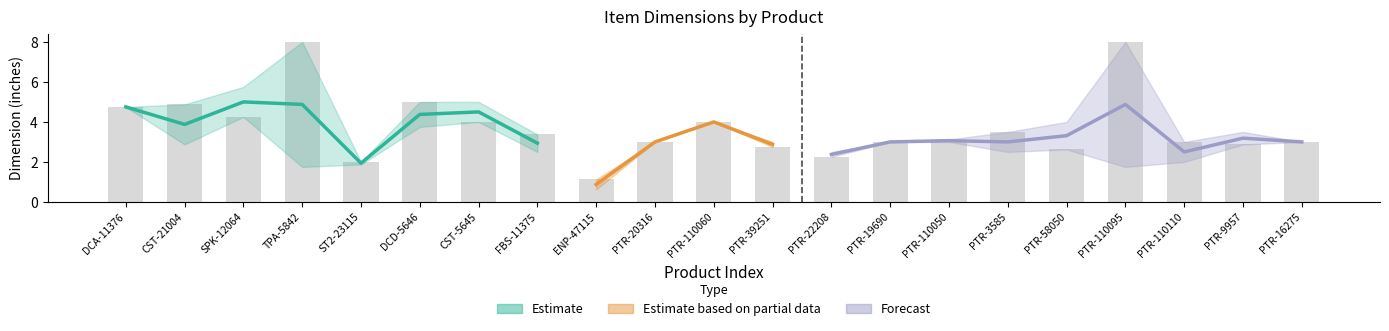

Reading right to left, extract all data points from this chart.

3.0	2.9	3.0	8.0	2.6	3.5	3.0	3.0	2.2	2.8	4.0	3.0	1.1	3.4	4.0	5.0	2.0	8.0	4.2	4.9	4.8